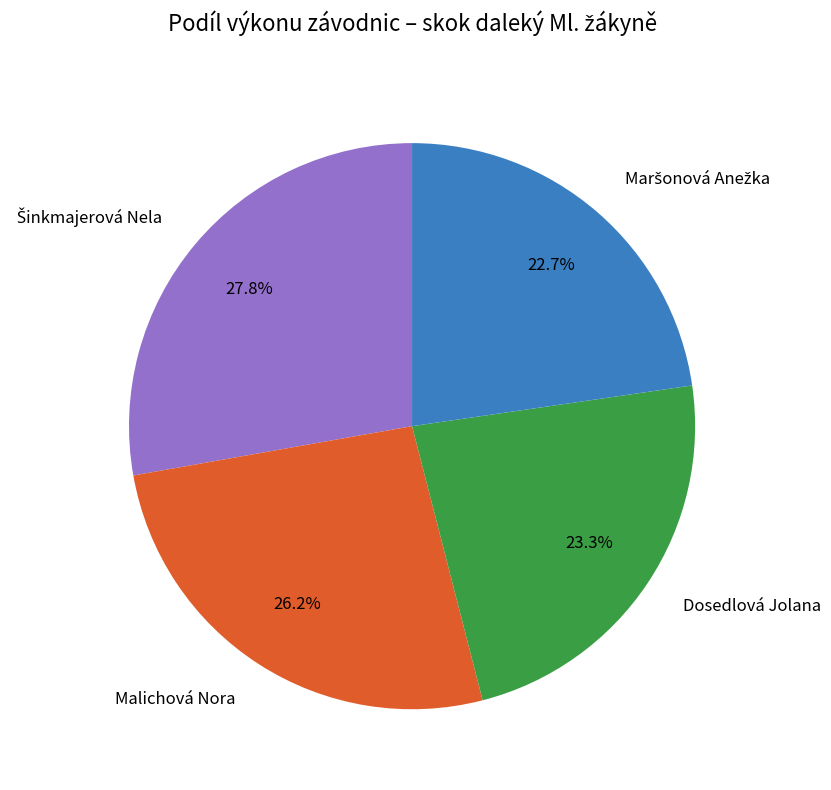

To the nearest percent, what percentage of the pie is Malichová Nora?

26%